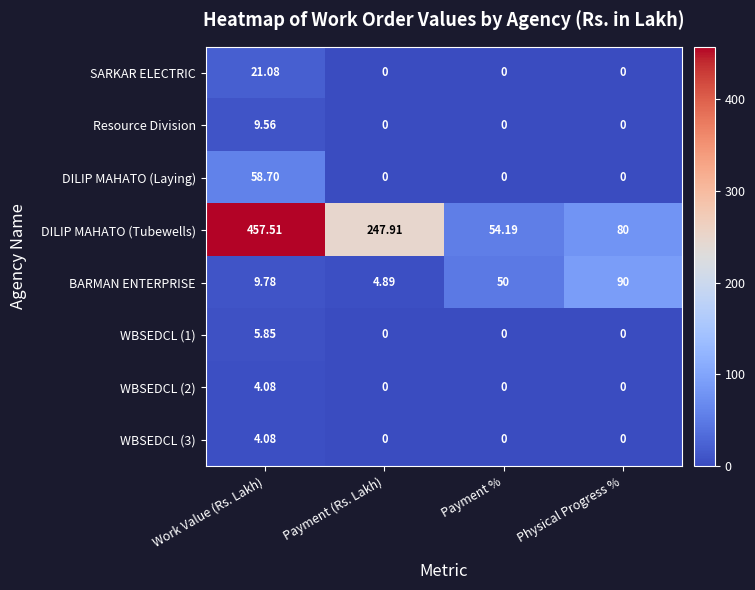

How many data points does each series have?

4